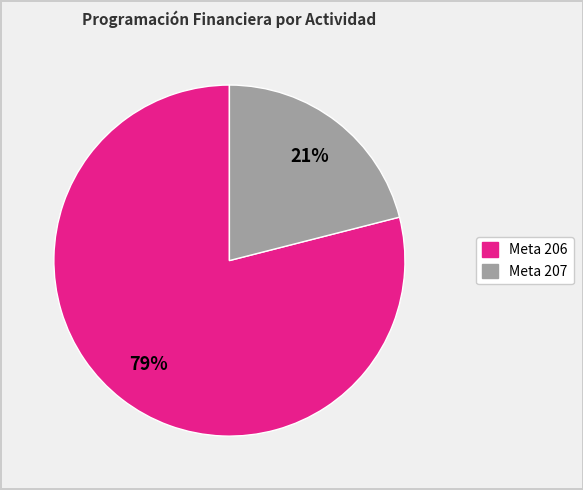

Is there a majority slice in this chart?

Yes